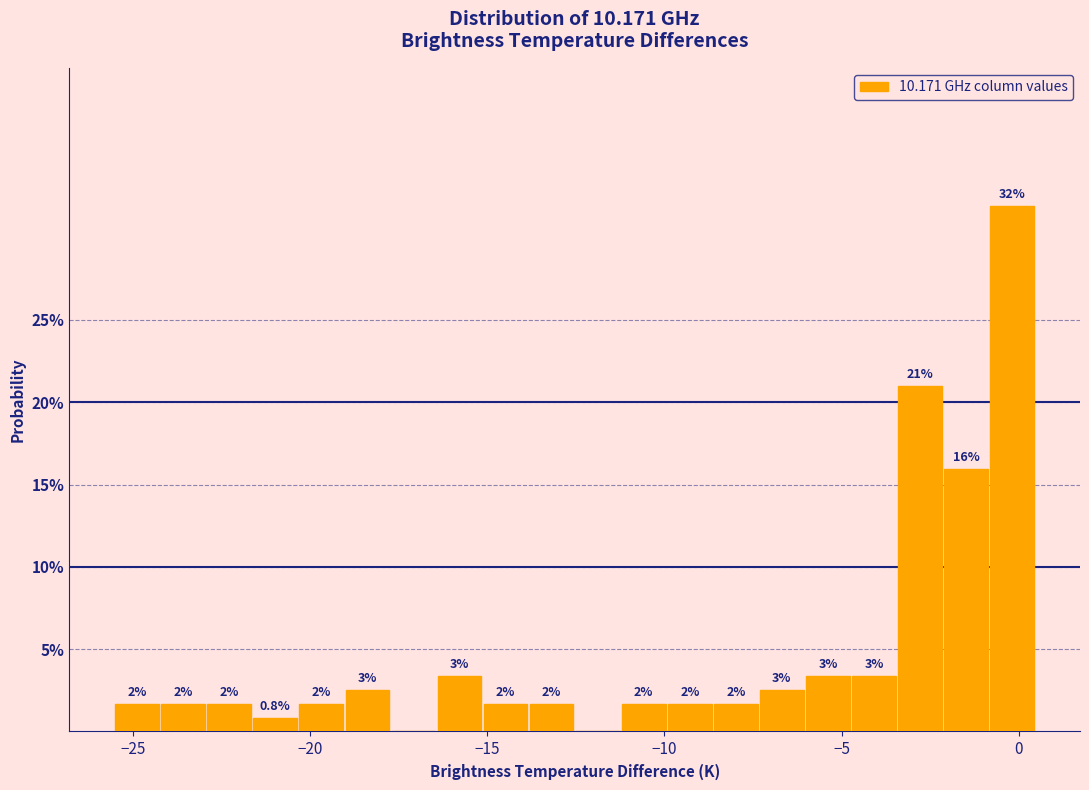

Read against the x-axis, roughly where is the centre of the tallest bar?

0.0